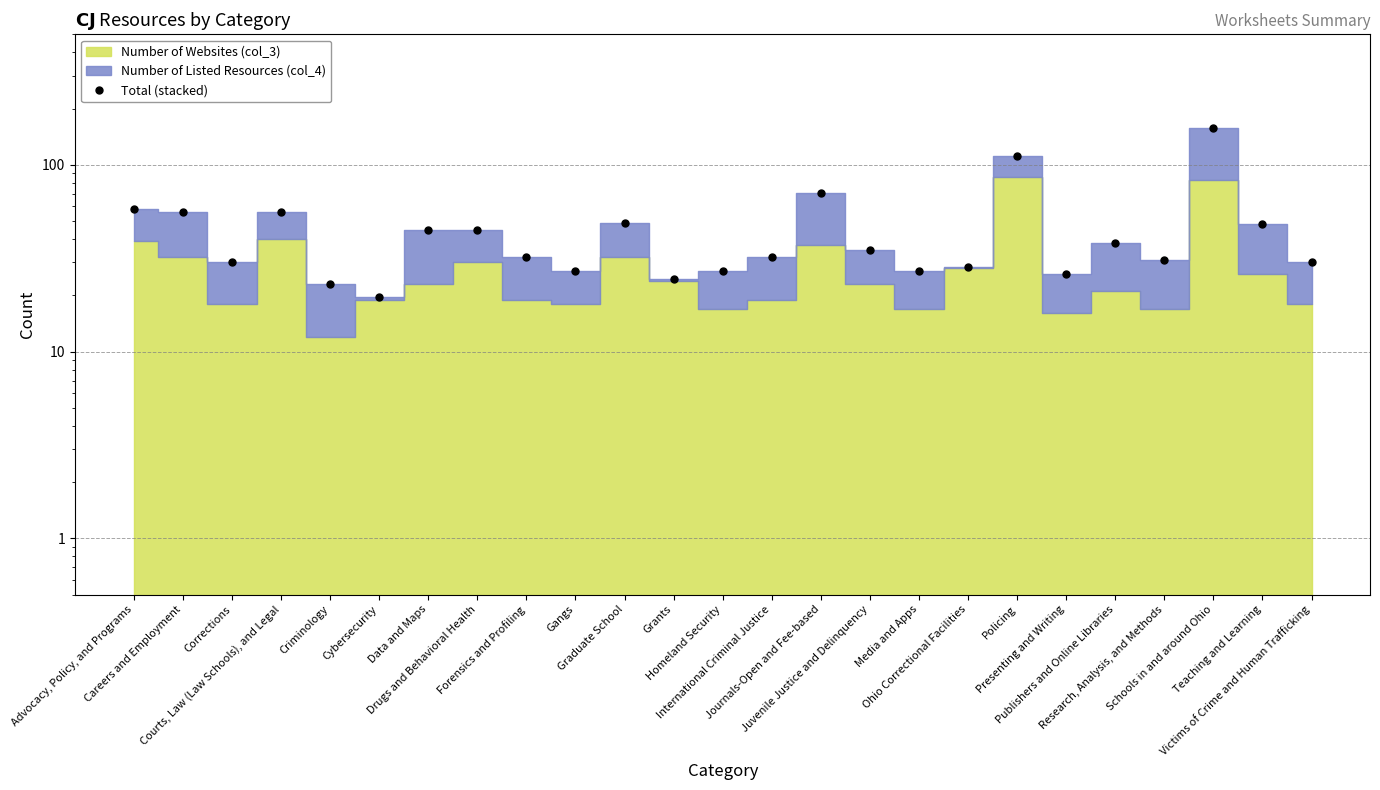

What is the maximum value shown in the chart?

158.0